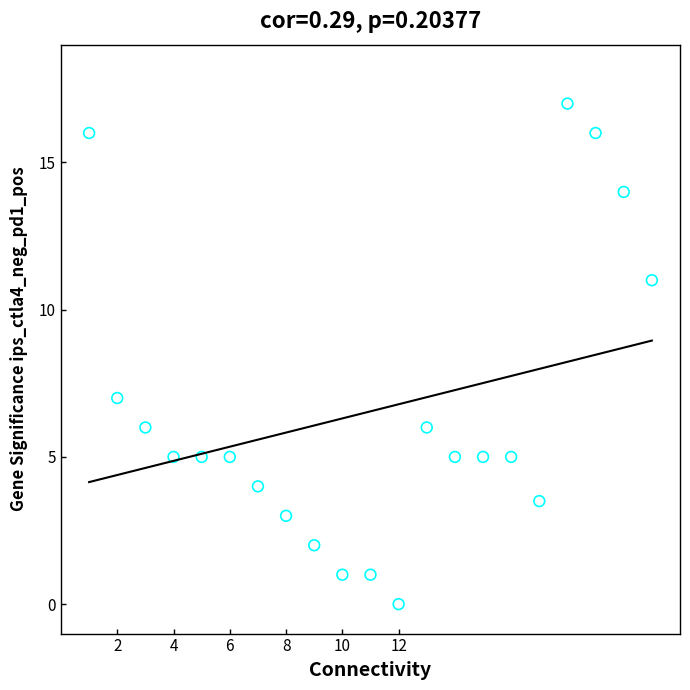

What Y value in the scatter plot is closest to 8?

7.0